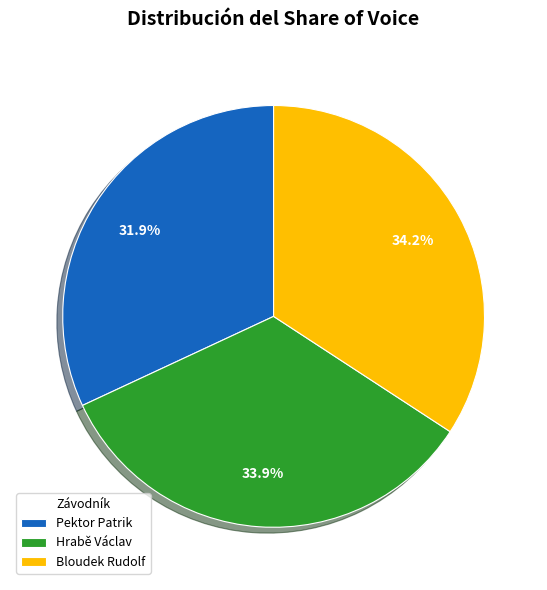

The Bloudek Rudolf slice represents 20% of the pie. True or false?

False